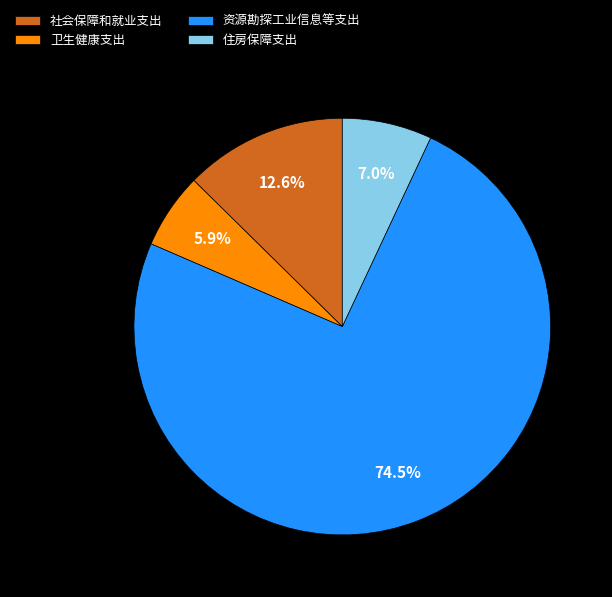

To the nearest percent, what portion does 卫生健康支出 represent?

6%